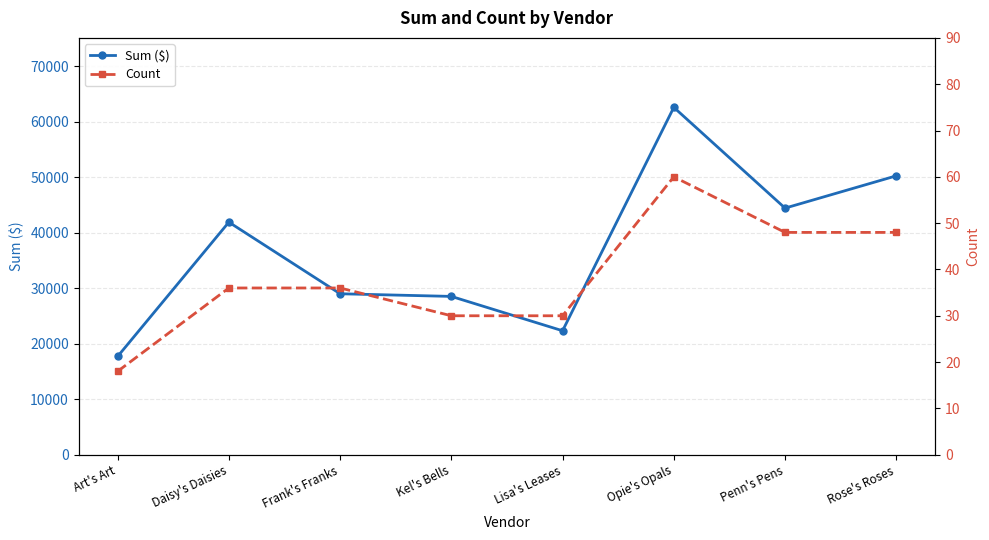

Reading left to right, list all the values displayed in this chart.

Sum ($): Art's Art=17711.2	Daisy's Daisies=41927.7	Frank's Franks=29018.4	Kel's Bells=28541.8	Lisa's Leases=22348.3	Opie's Opals=62626.6	Penn's Pens=44458.8	Rose's Roses=50282.6
Count: Art's Art=18.0	Daisy's Daisies=36.0	Frank's Franks=36.0	Kel's Bells=30.0	Lisa's Leases=30.0	Opie's Opals=60.0	Penn's Pens=48.0	Rose's Roses=48.0